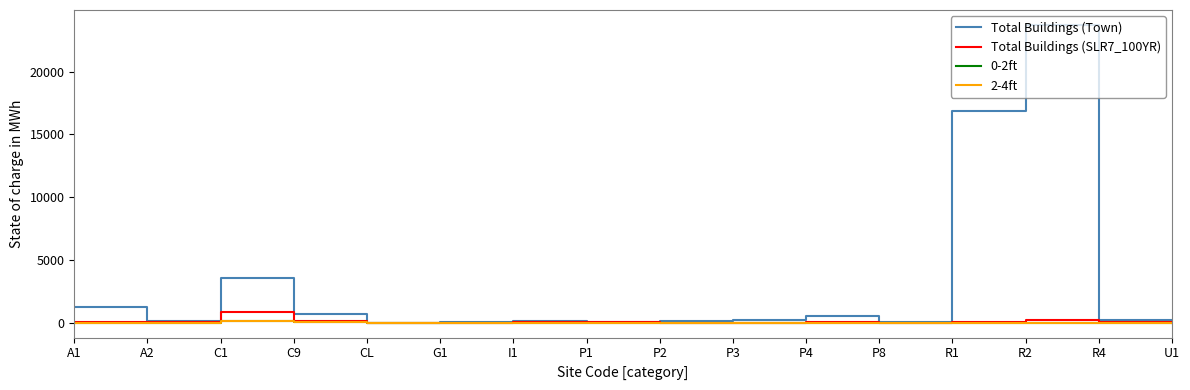

Which series has the largest total across all categories?

Total Buildings (Town)